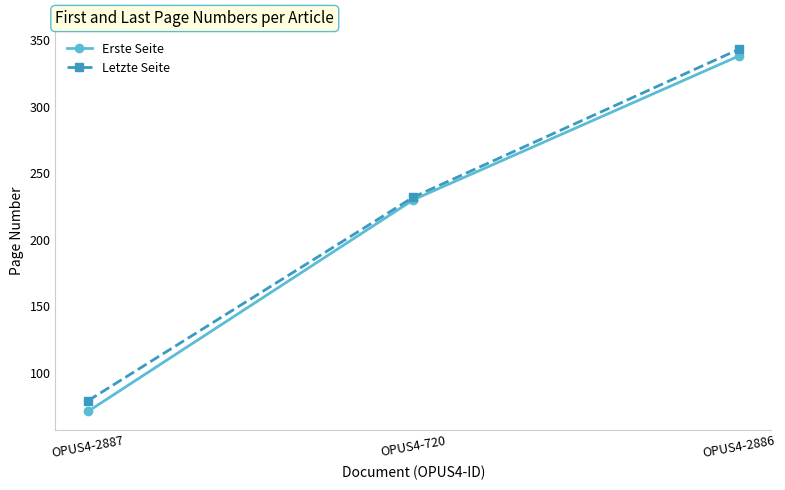

How many Erste Seite values are between 71 and 338?

3